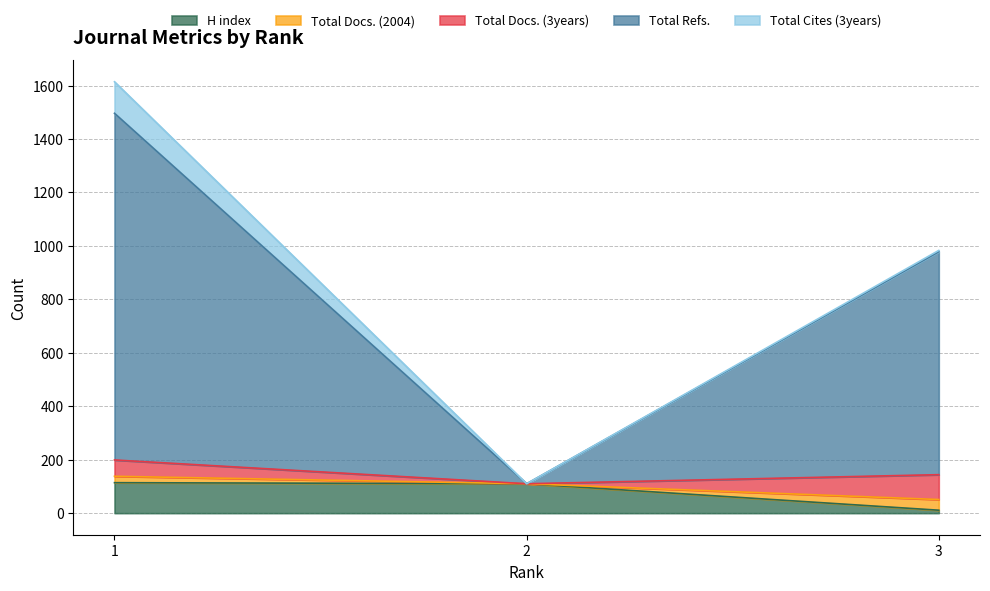

What is the maximum value for Total Cites (3years)?

118